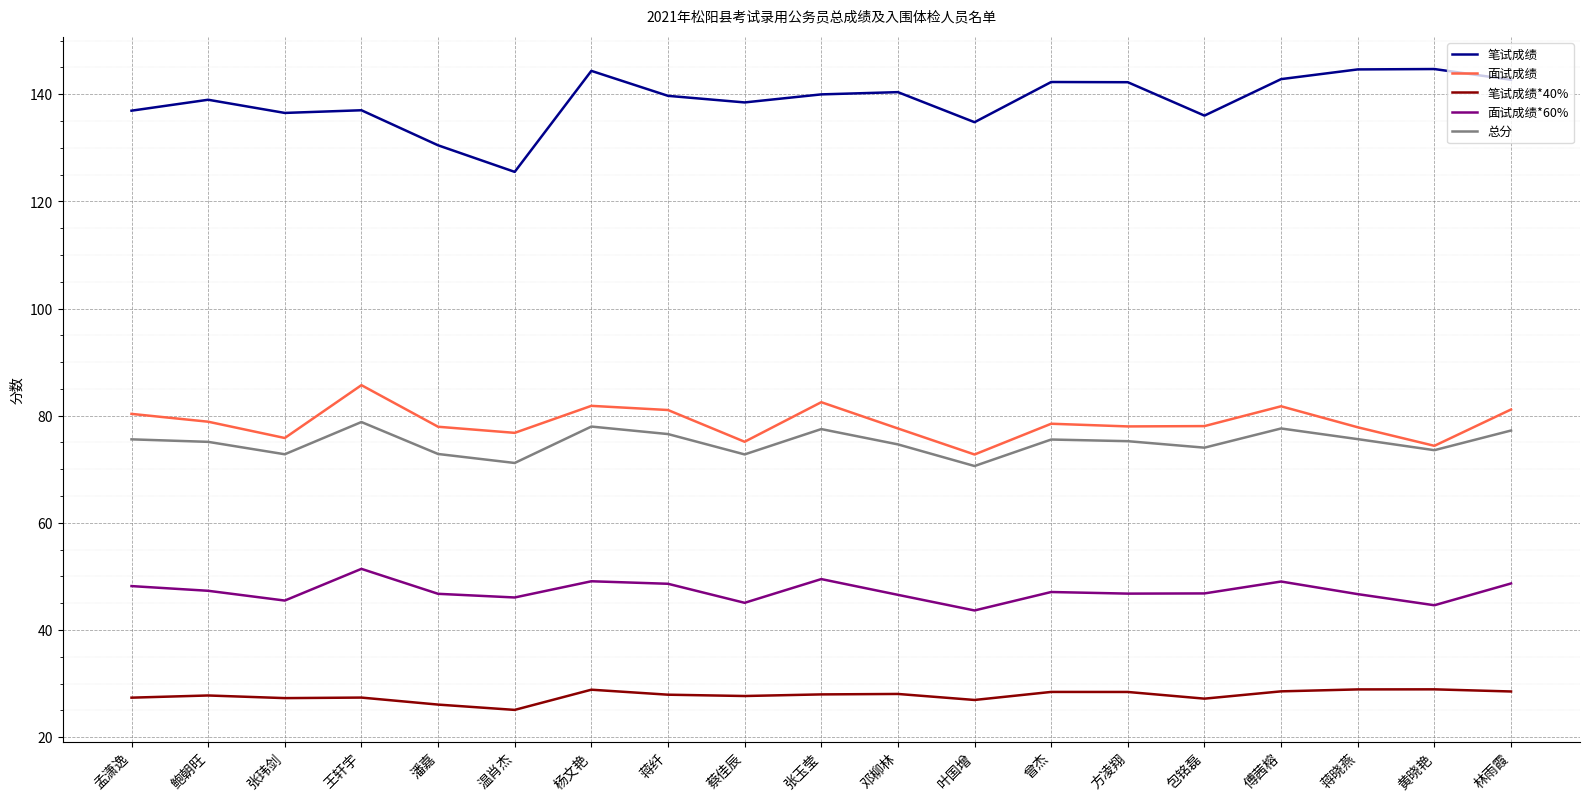

True or false: 面试成绩*60% and 笔试成绩 cross at least once.

False